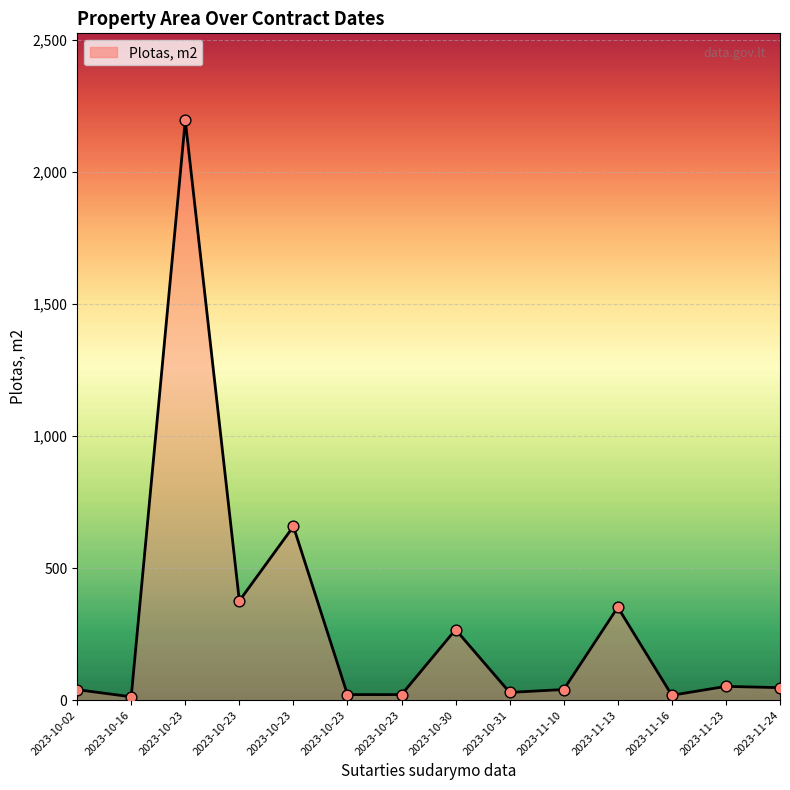

Approximately how many times larger is the value at 2023-10-23 compared to 2023-11-13?

6.2